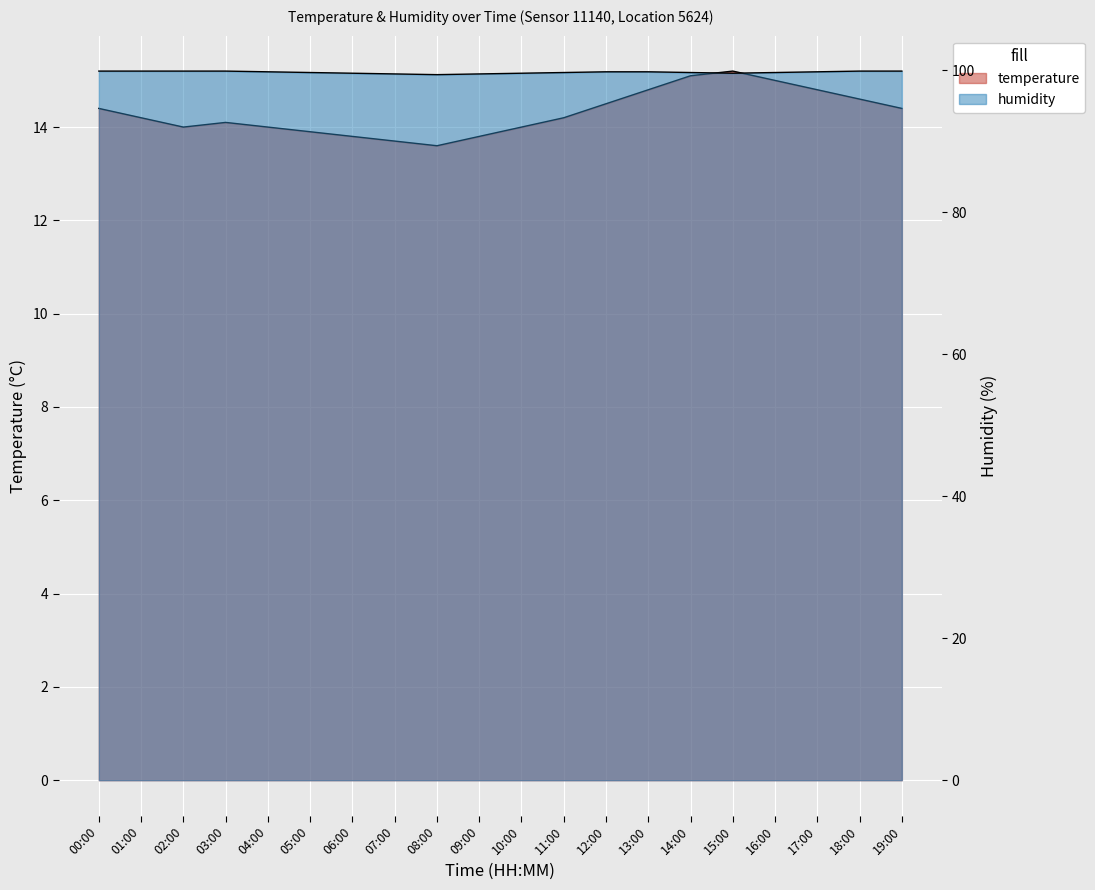

Which has a higher value, 17:00 or 07:00?

17:00